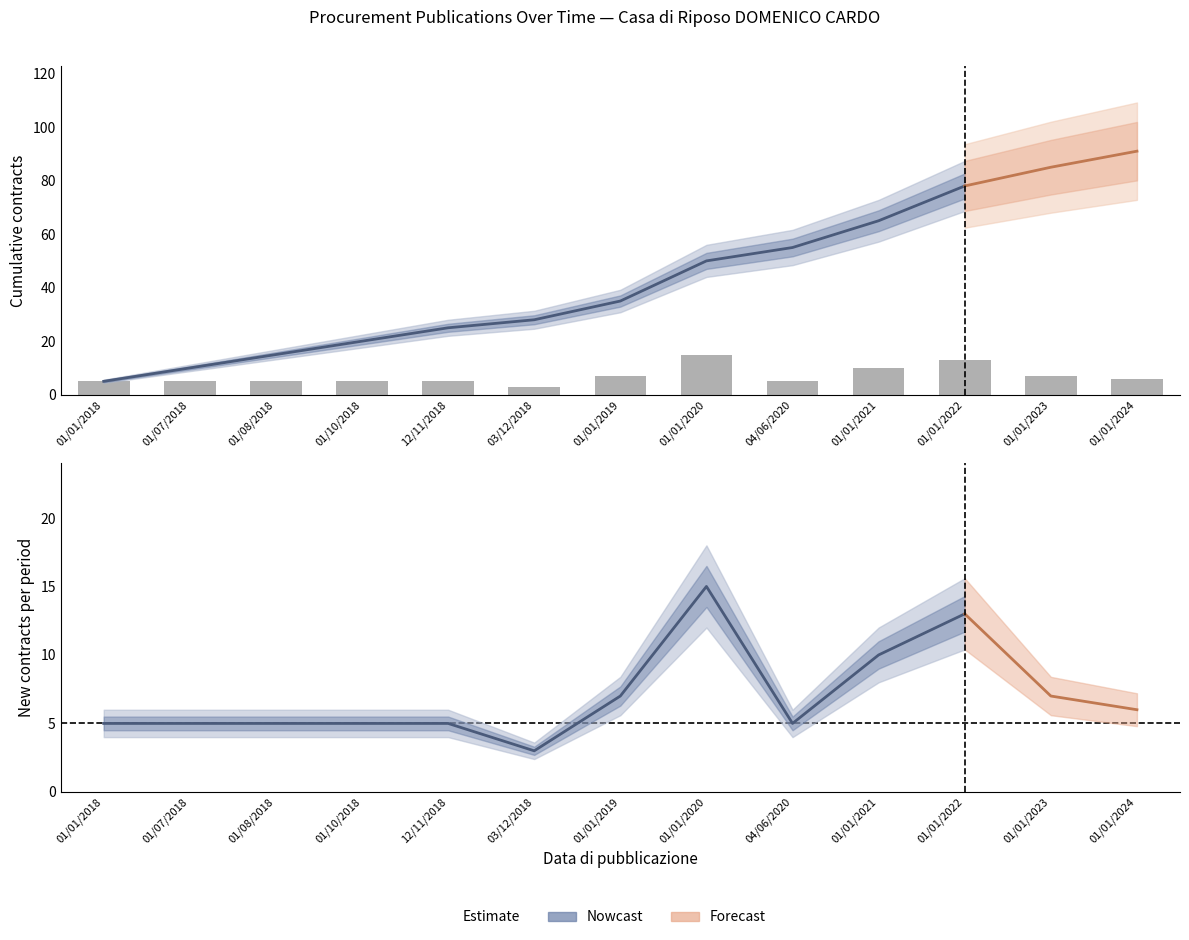

Is it true that the value at 01/01/2024 is 6?

True